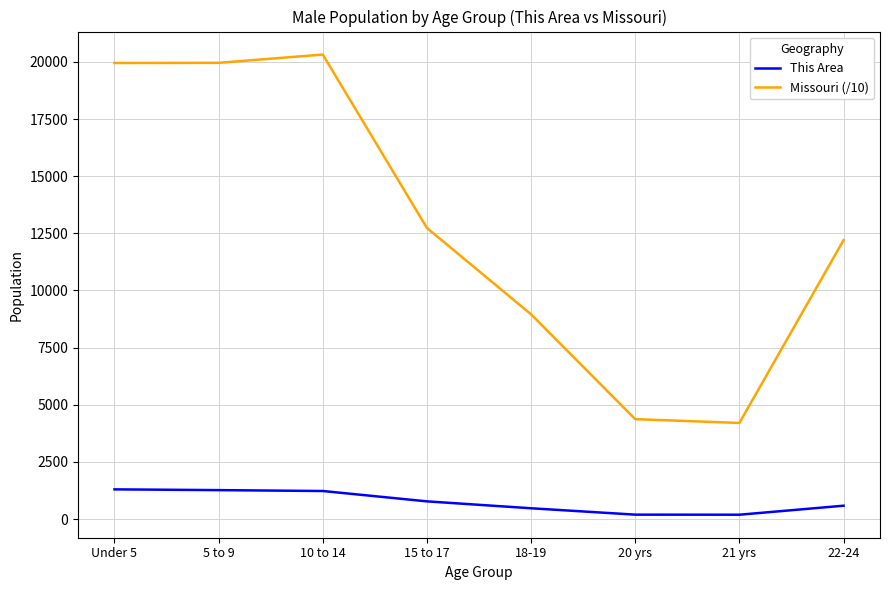

Where is Missouri (/10) nearest to the value 12263?

22-24